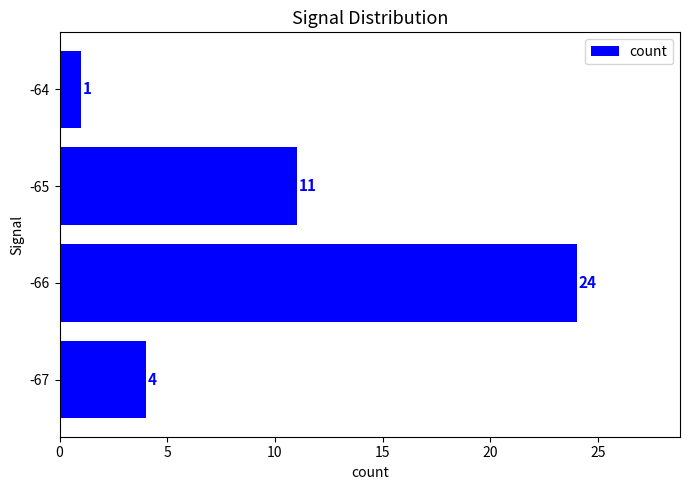

Reading bottom to top, transcribe all the data shown in this chart.

-67=4	-66=24	-65=11	-64=1